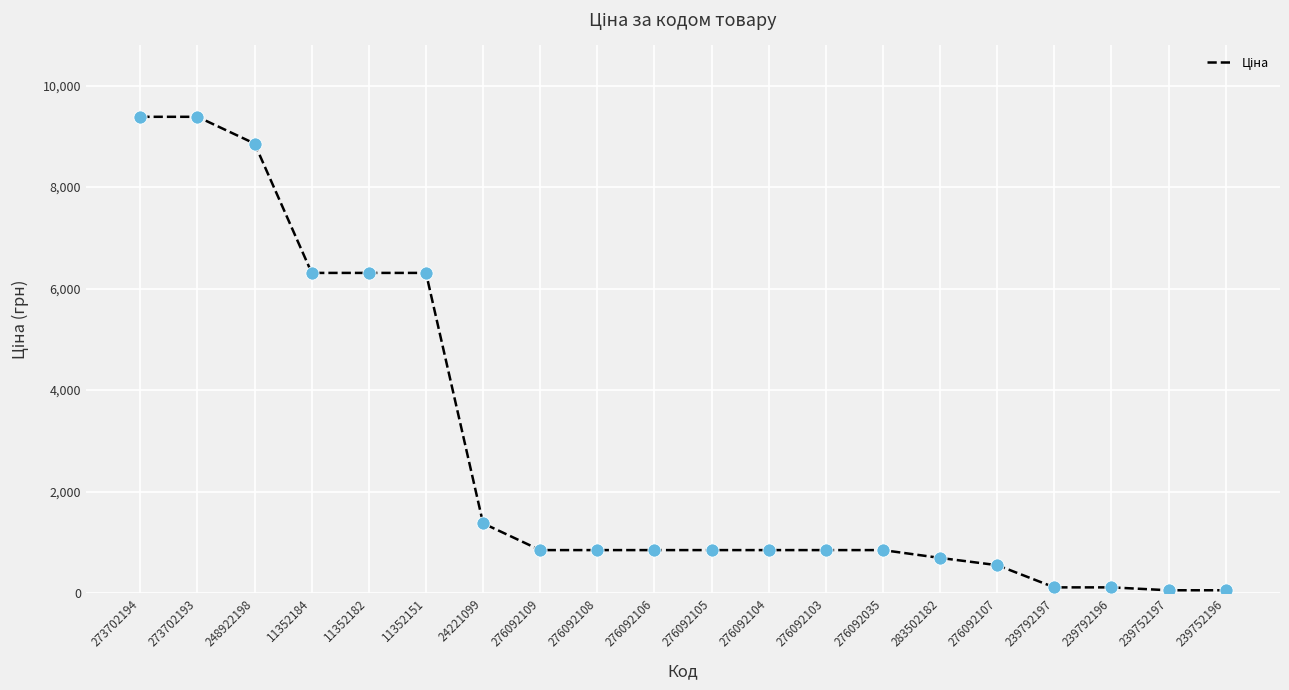

Which has a higher value, 11352182 or 276092108?

11352182